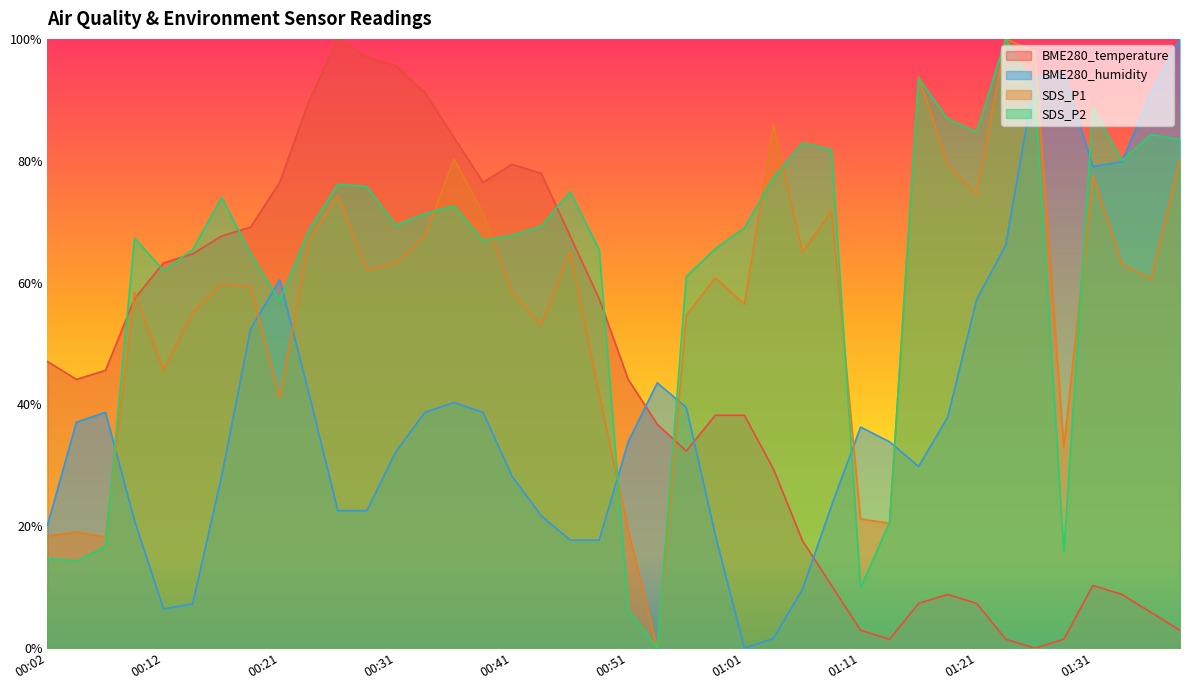

How many lines are shown in the chart?

4